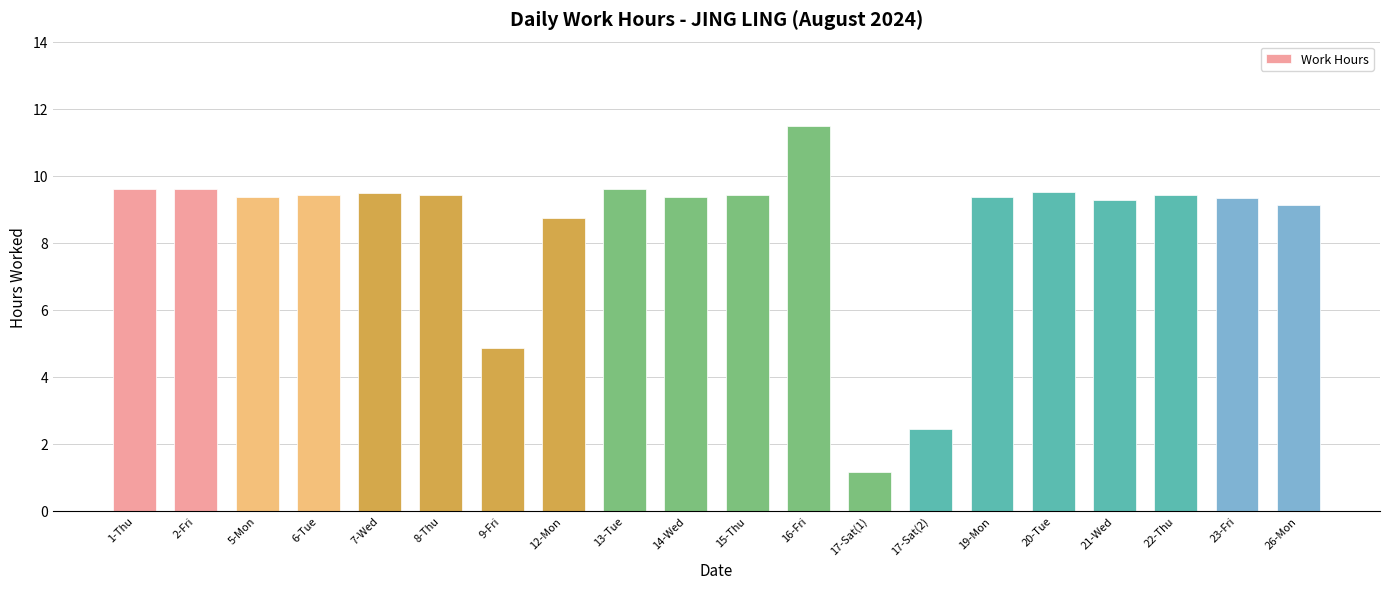

What is the label of the 7th bar from the left?

9-Fri